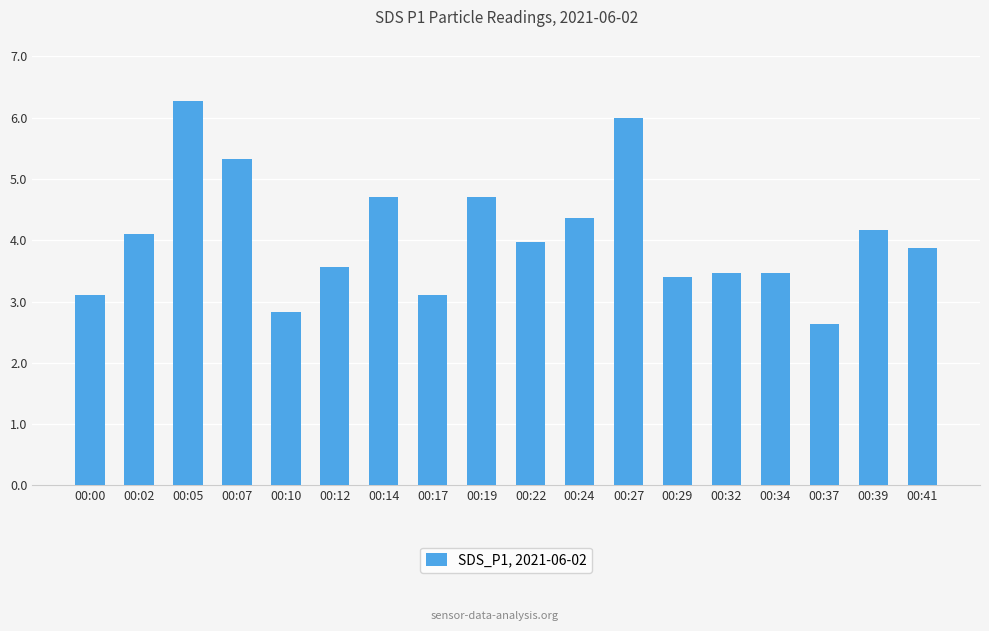

Reading right to left, transcribe all the data shown in this chart.

3.9	4.2	2.6	3.5	3.5	3.4	6.0	4.4	4.0	4.7	3.1	4.7	3.6	2.8	5.3	6.3	4.1	3.1